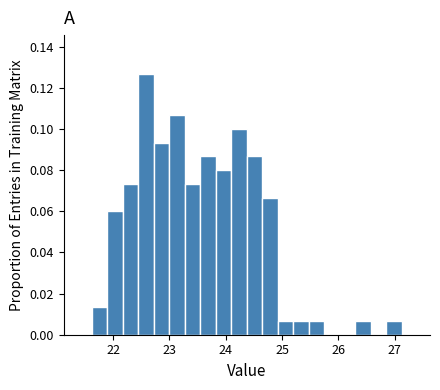

Around what value on the x-axis is the tallest bar? Give the approximate position of its centre, as read against the axis.

22.6